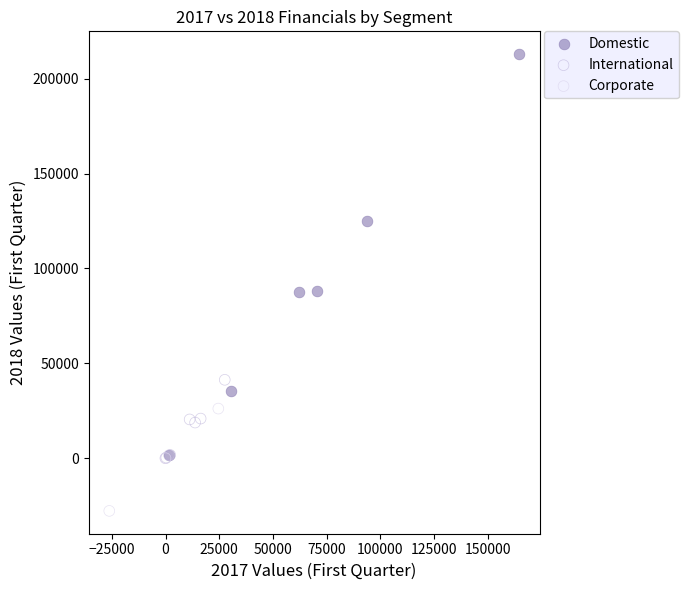

Which series contains the lowest Y value?

Corporate